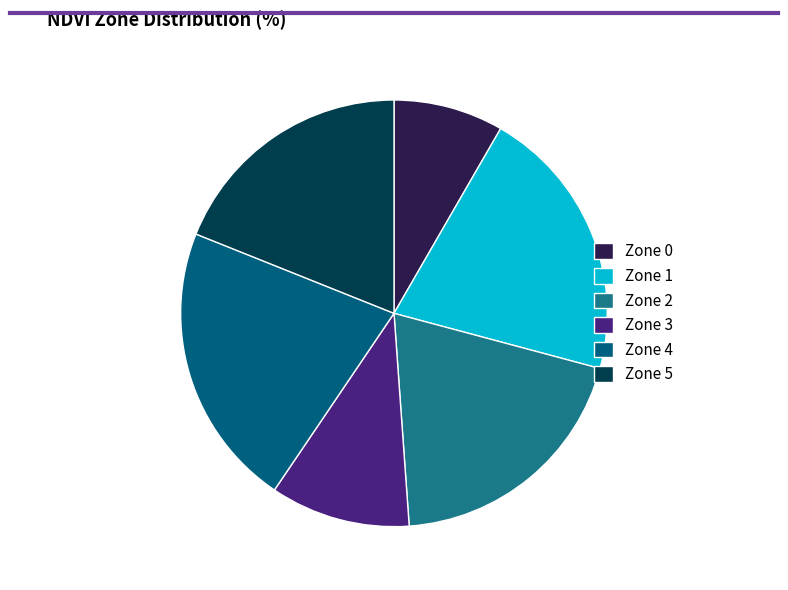

To the nearest percent, what is the average slice percentage?

17%